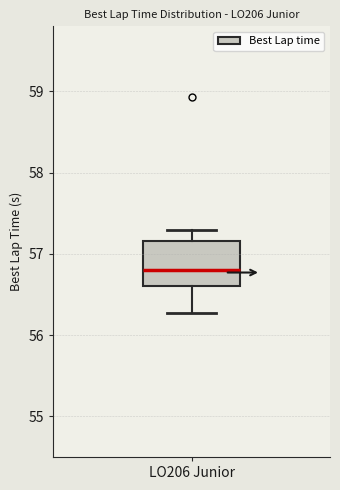

Read this box plot against the y-axis: the position of the median line, the range covered by the box, and the ends of both whiskers. The values are not printed on the chart, so give them approximately, as read against the axis.

median 56.8, box 56.6 to 57.2, whiskers 56.3 to 57.3